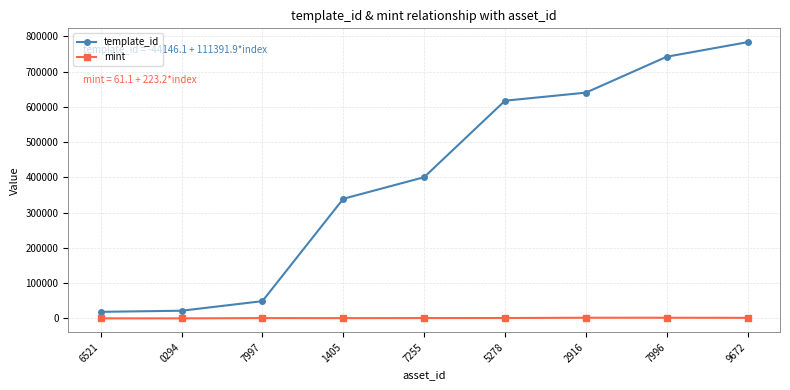

What is the spread (max minus min) of values at 5278?

616463